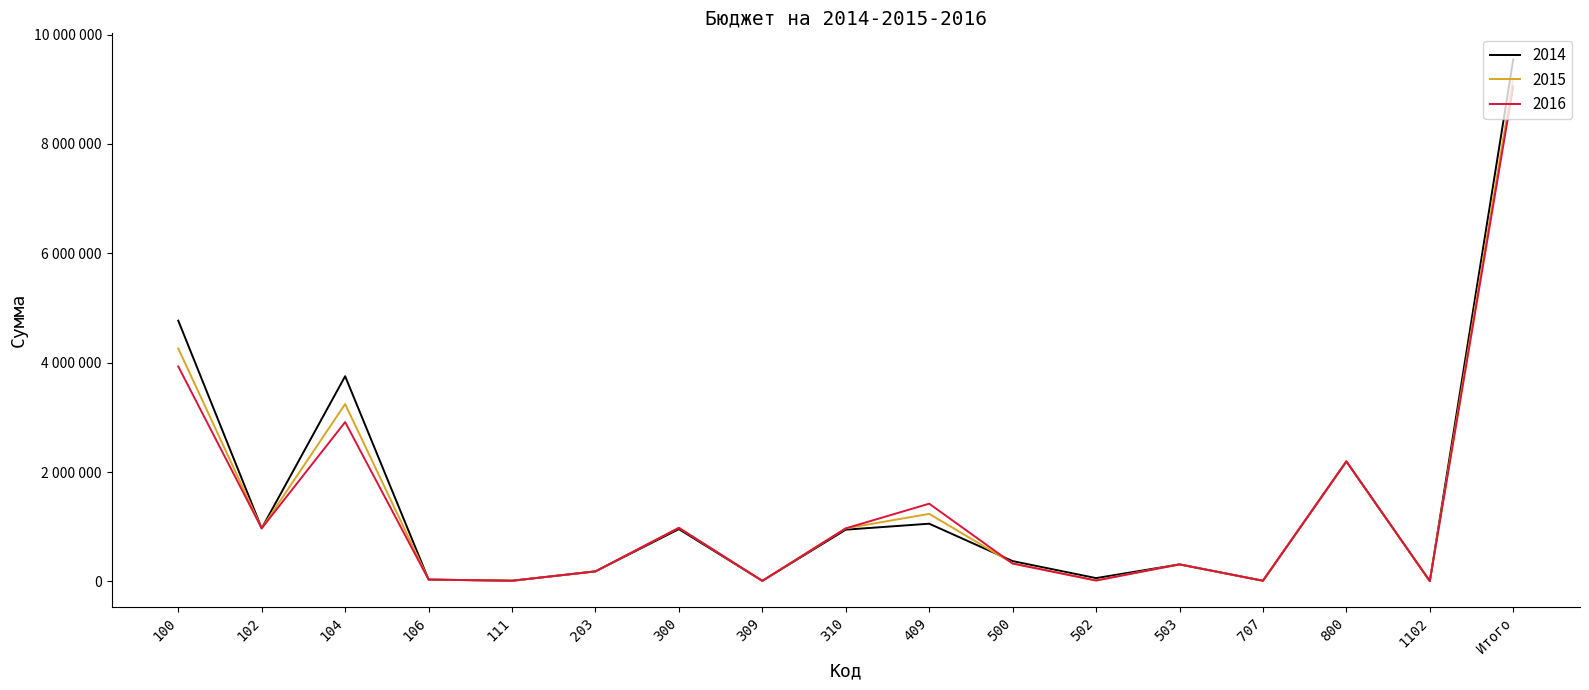

What is the difference between the second highest and second lowest values in the 2014 series?

4758200